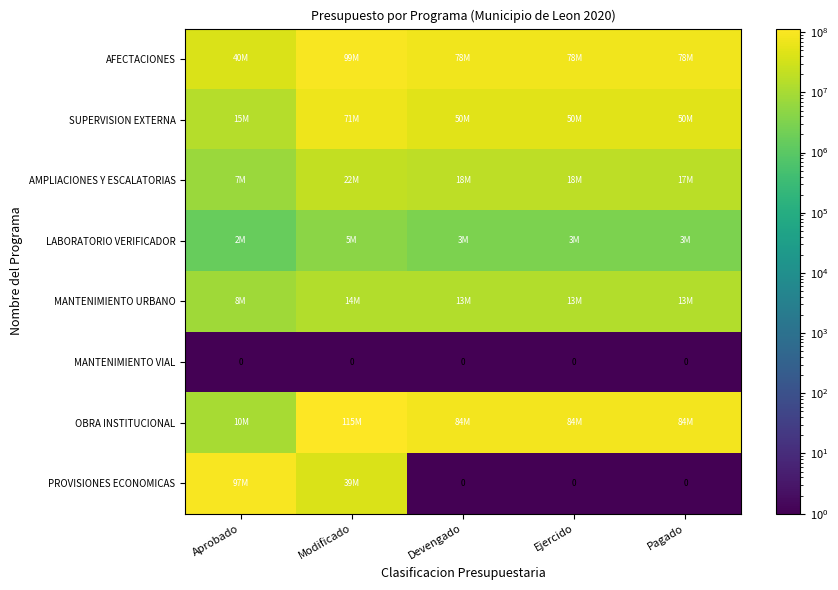

At how many categories does at least one series exceed 103576393?

1